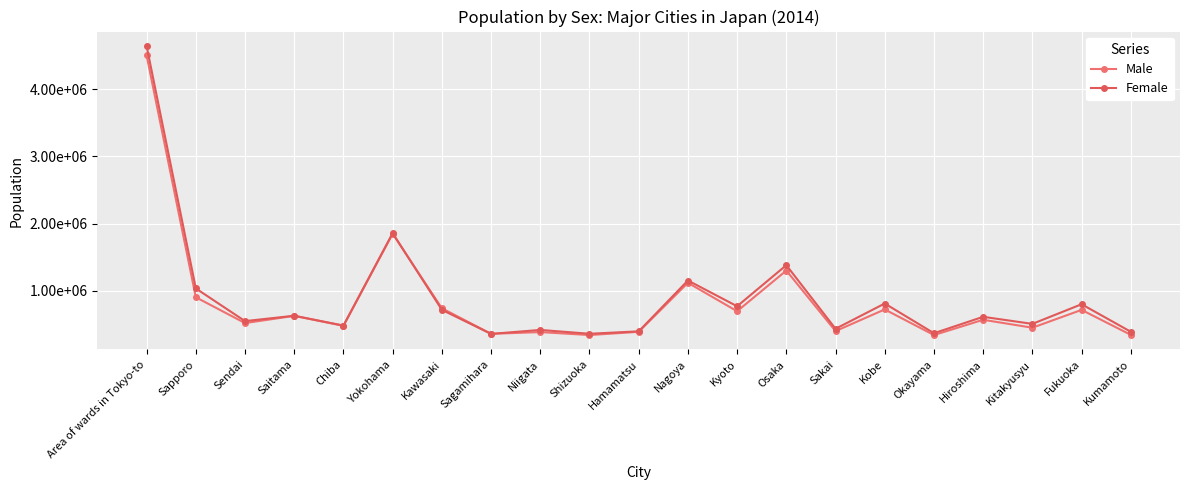

Does the chart have visible grid lines?

Yes